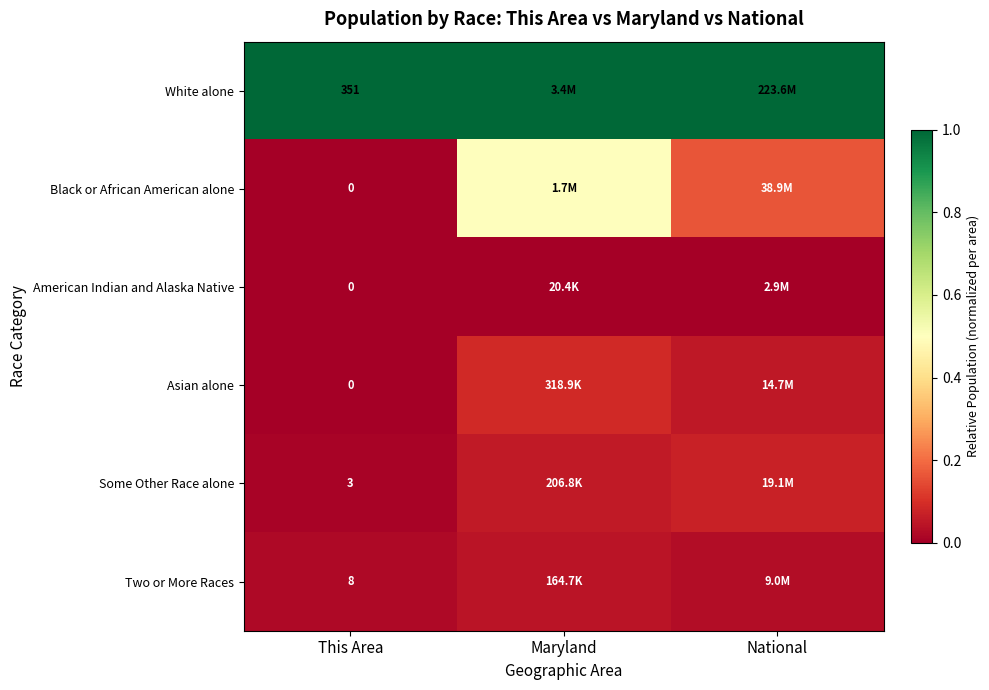

At which label is White alone closest to 1?

This Area